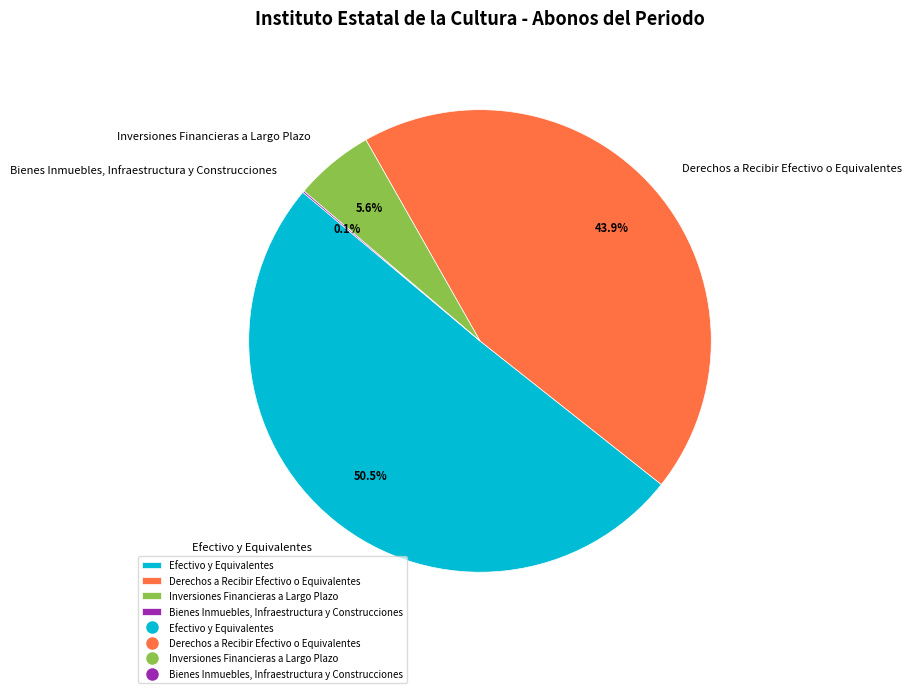

What percentage is NOT represented by Derechos a Recibir Efectivo o Equivalentes?

56.1%